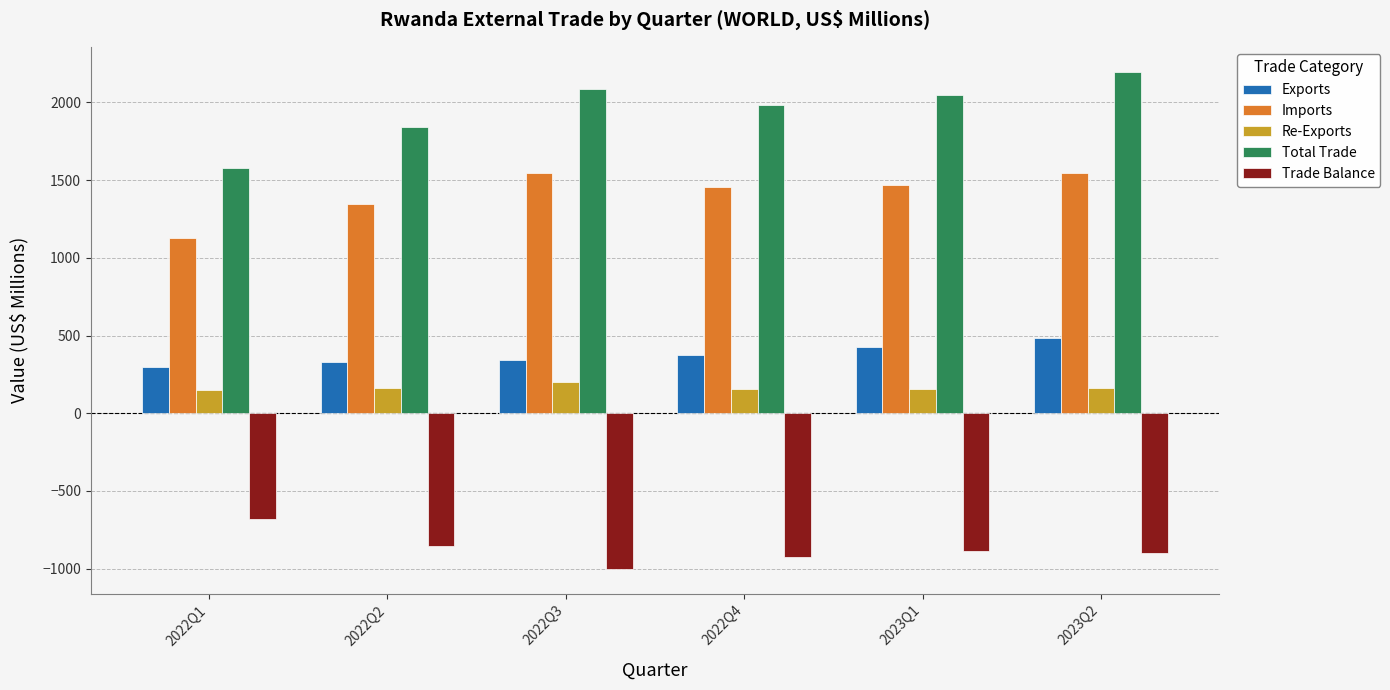

What position from the left is 2022Q4?

4